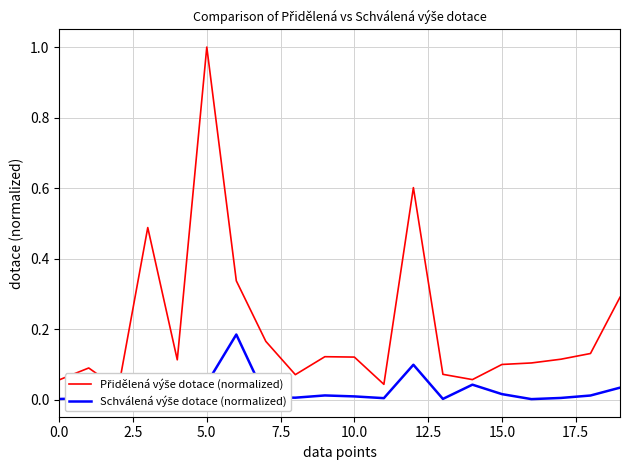

What is the difference between the maximum and minimum values in the Schválená výše dotace (normalized) series?

0.2